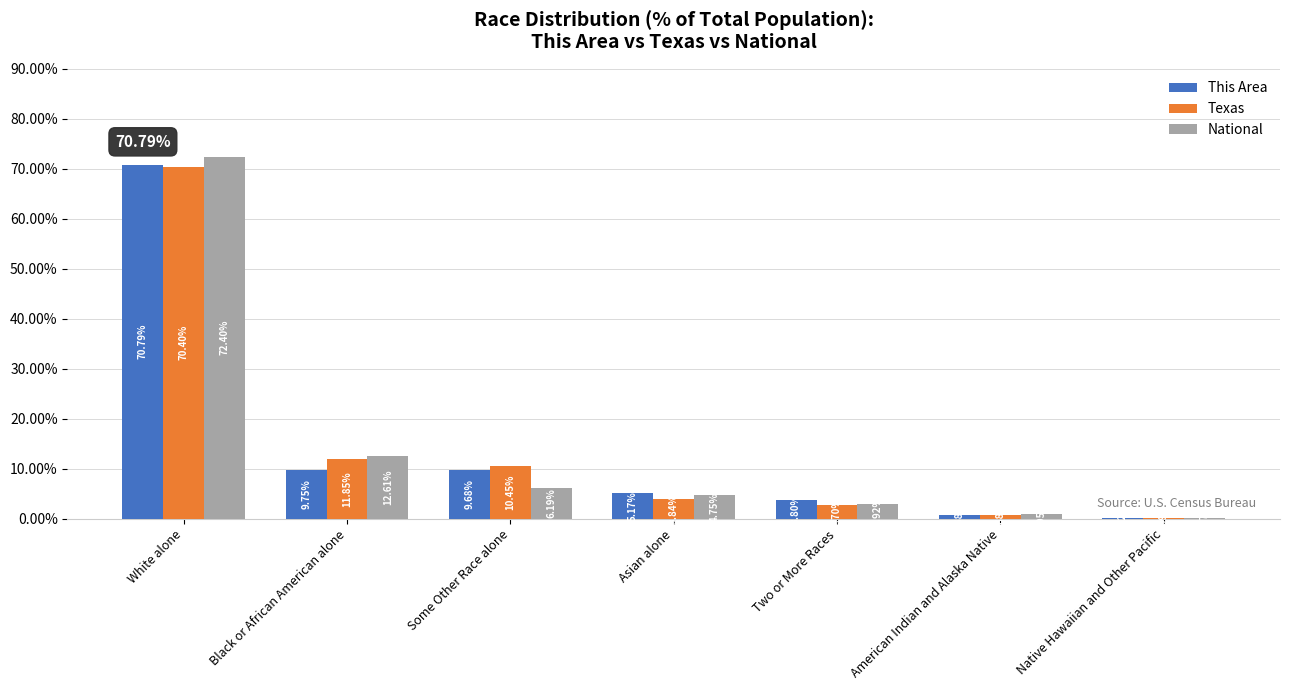

Is it true that National equals 72.4 at White alone?

True